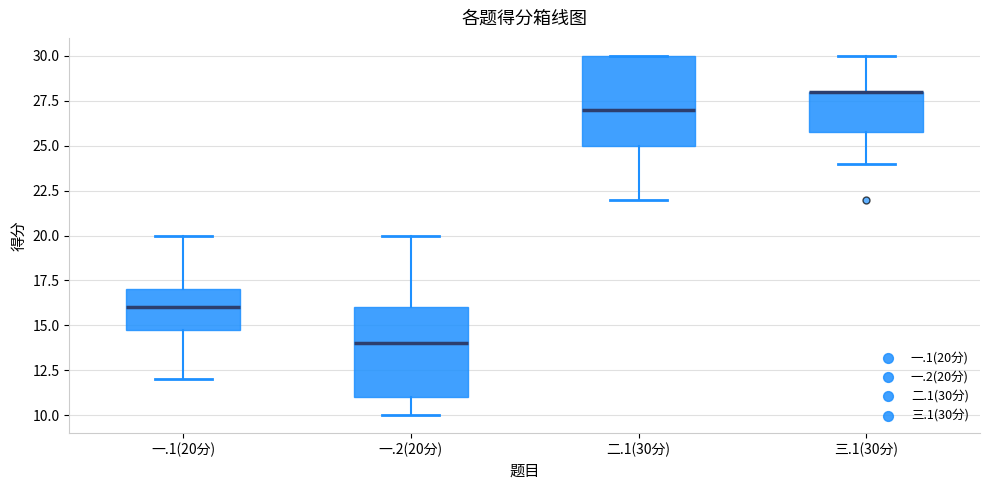

Reading left to right, transcribe this box plot: for each box, give where its median line is, the range the box spans, and where its two whiskers end, as read against the y-axis. The values are not printed on the chart, so give them approximately, as read against the axis.

一.1(20分): median 16, box 15 to 17, whiskers 12 to 20
一.2(20分): median 14, box 11 to 16, whiskers 10 to 20
二.1(30分): median 27, box 25 to 30, whiskers 22 to 30
三.1(30分): median 28 (drawn on the box's upper edge), box 26 to 28, whiskers 24 to 30